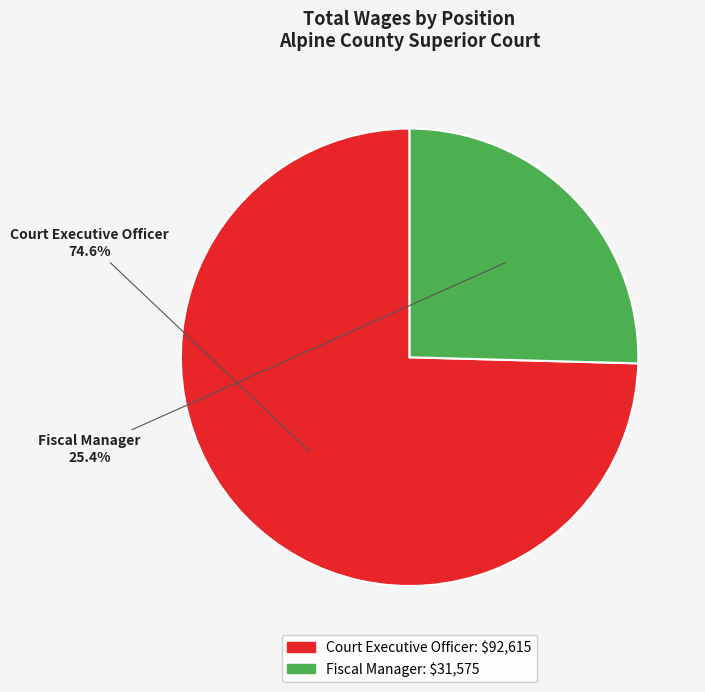

Count the number of slices in the pie.

2